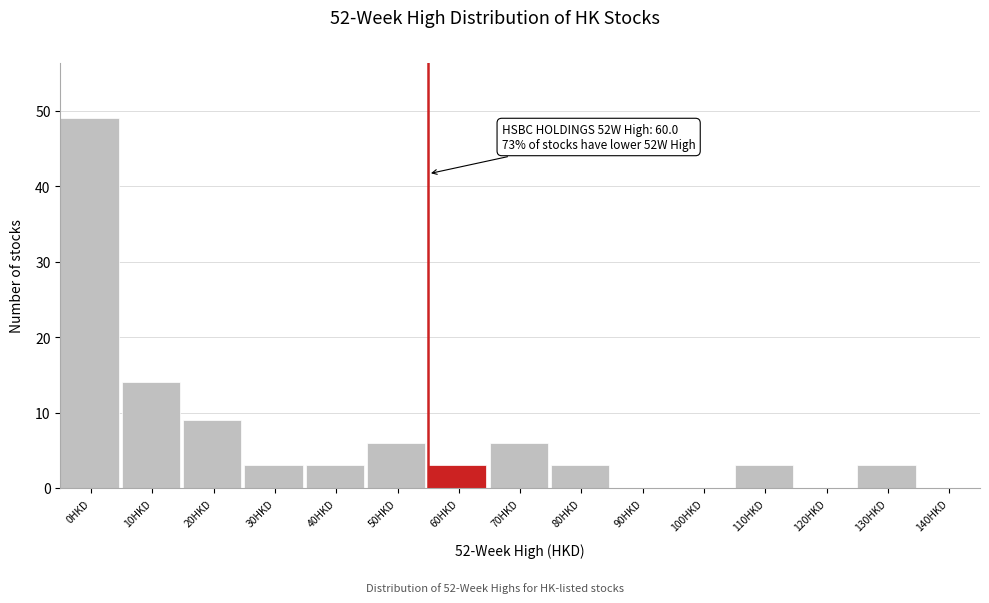

Reading left to right, list all the values displayed in this chart.

0HKD=49	10HKD=14	20HKD=9	30HKD=3	40HKD=3	50HKD=6	60HKD=3	70HKD=6	80HKD=3	90HKD=0	100HKD=0	110HKD=3	120HKD=0	130HKD=3	140HKD=0